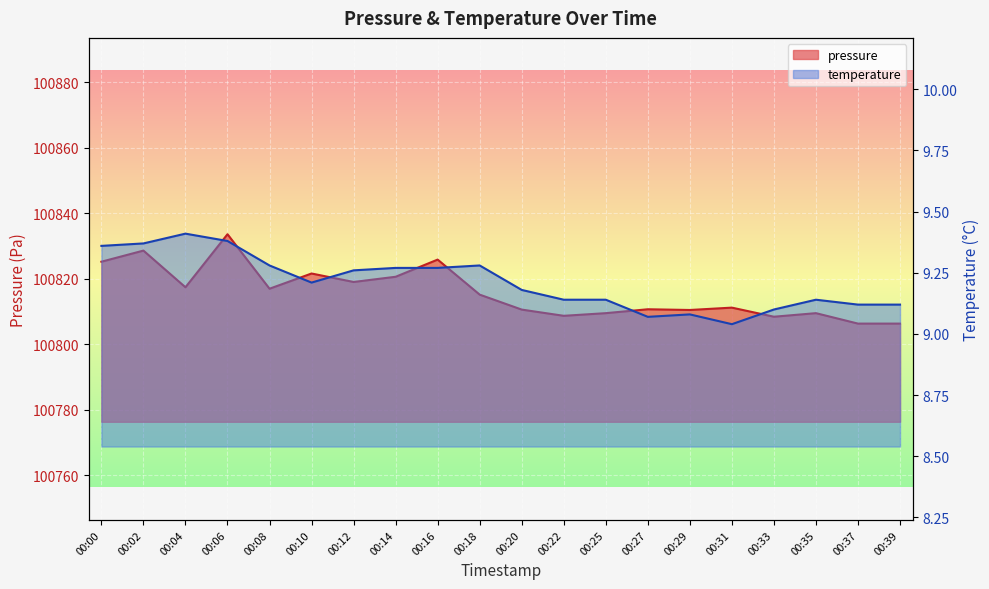

True or false: temperature and pressure intersect in this chart.

False